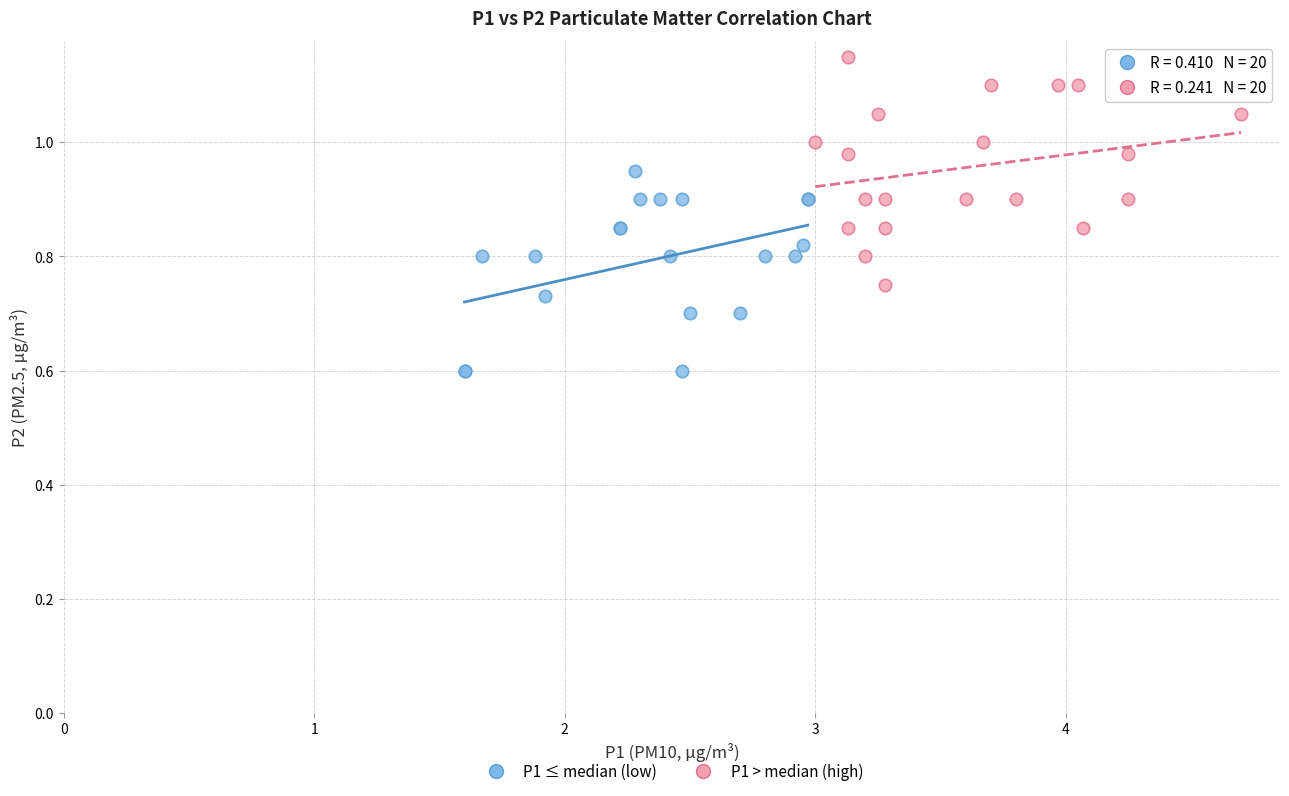

What are all the series names shown in the legend?

P1 ≤ median (low), P1 > median (high)